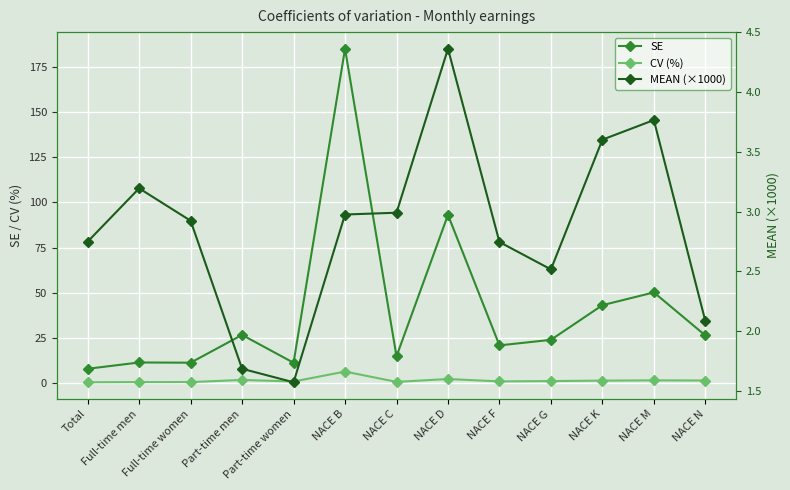

What is the difference between the second highest and minimum values in the SE series?

85.4